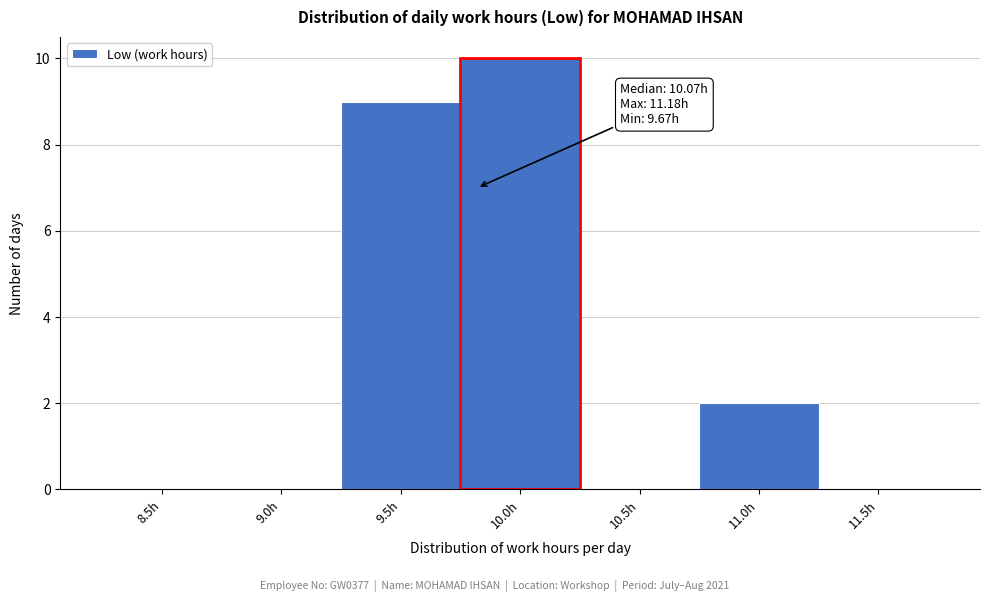

Reading left to right, extract all data points from this chart.

8.5h=0	9.0h=0	9.5h=9	10.0h=10	10.5h=0	11.0h=2	11.5h=0